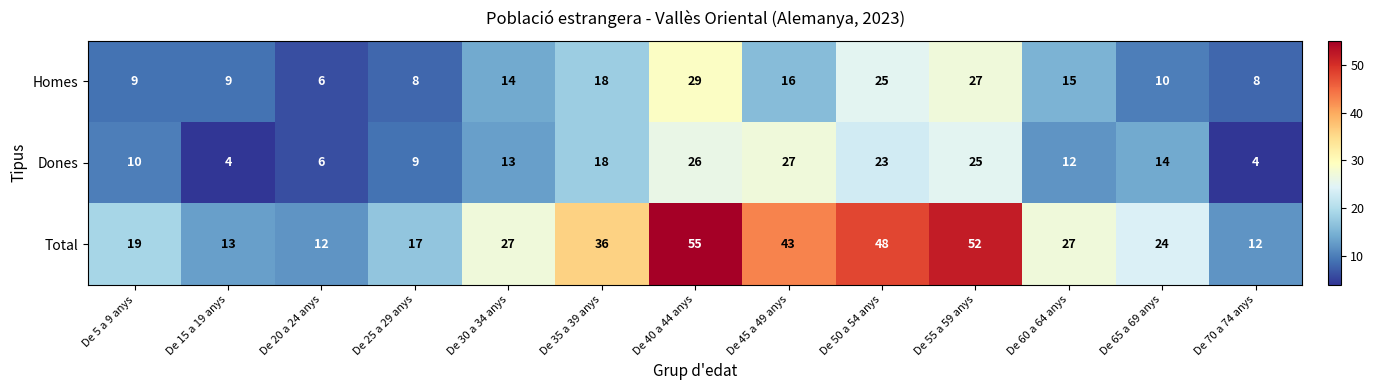

What is the spread (max minus min) of values at De 60 a 64 anys?

15